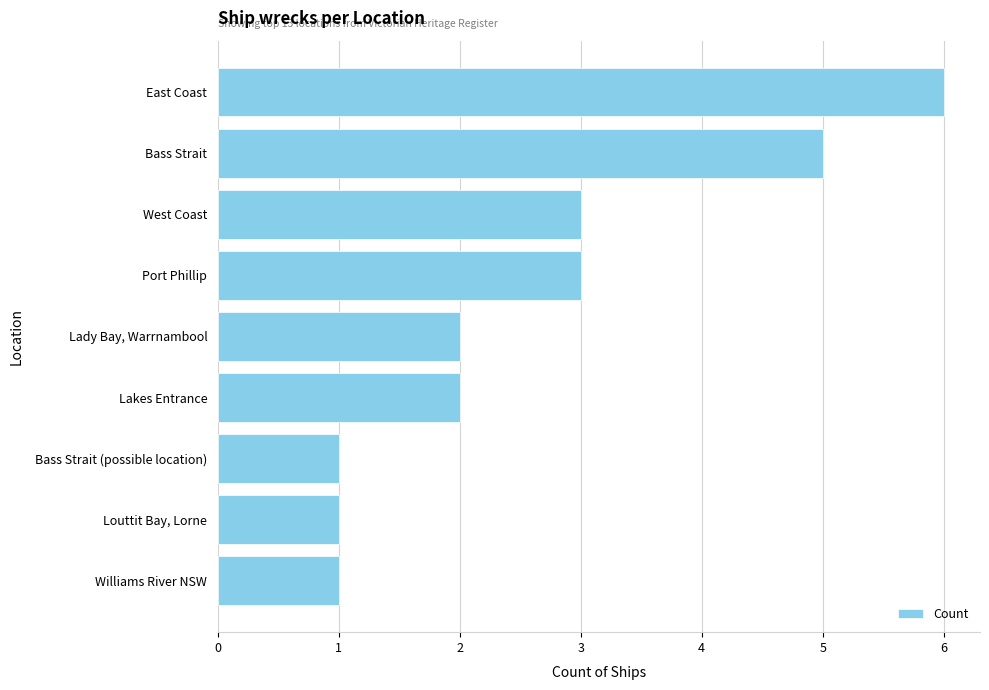

Is it true that the value at Bass Strait is 2?

False